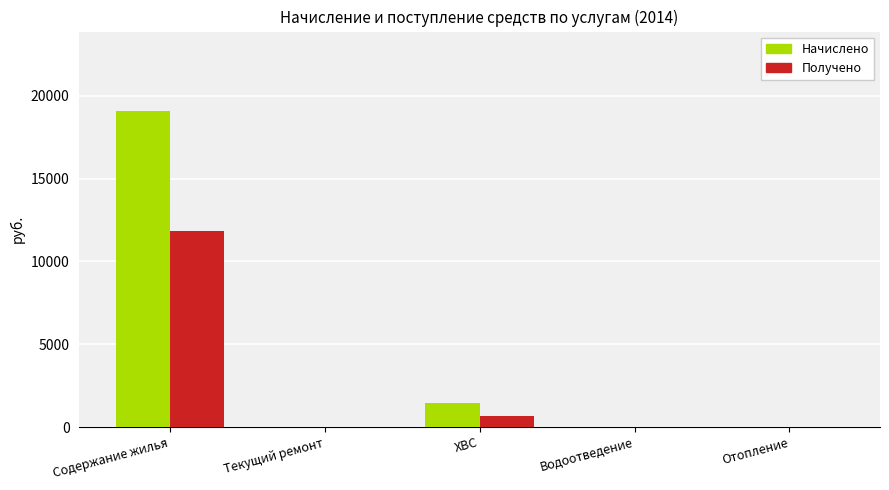

True or false: Получено has a value of 0.0 at Текущий ремонт.

True